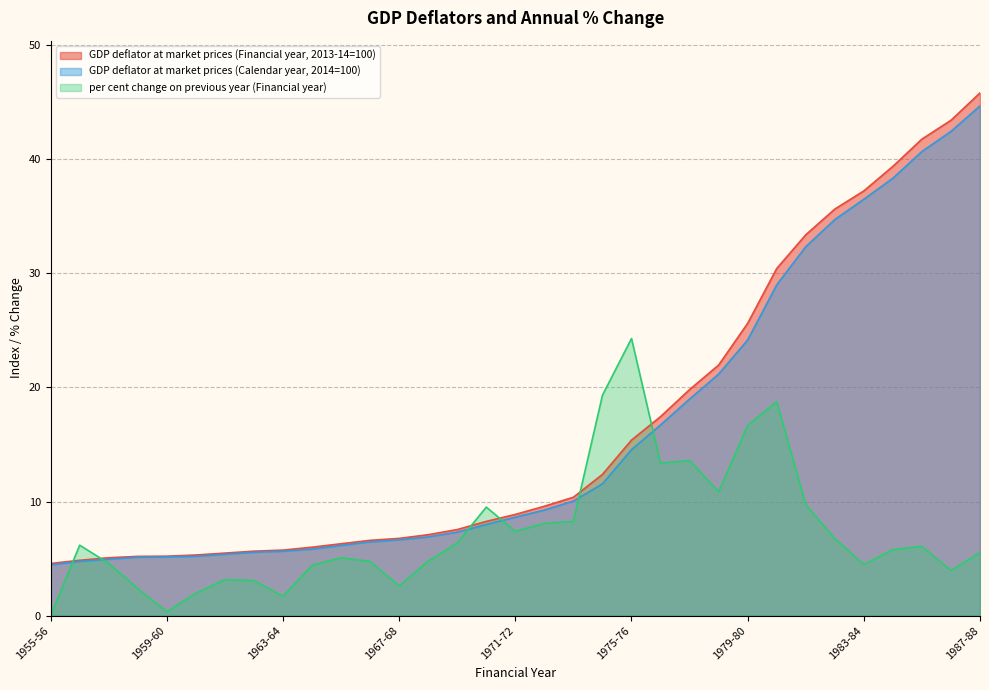

How many distinct data groups are displayed?

3